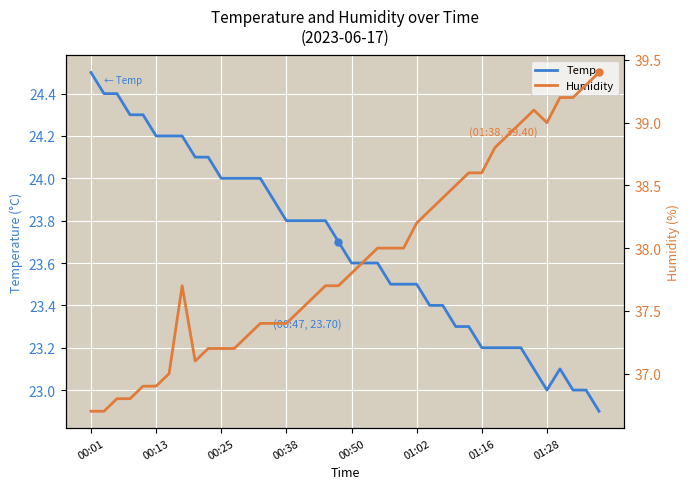

What is the sum of the Humidity values at 11 and 18?

74.9